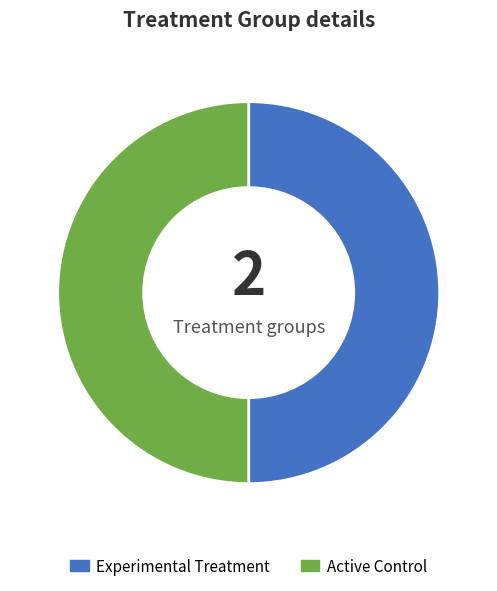

True or false: Active Control accounts for 57% of the total.

False